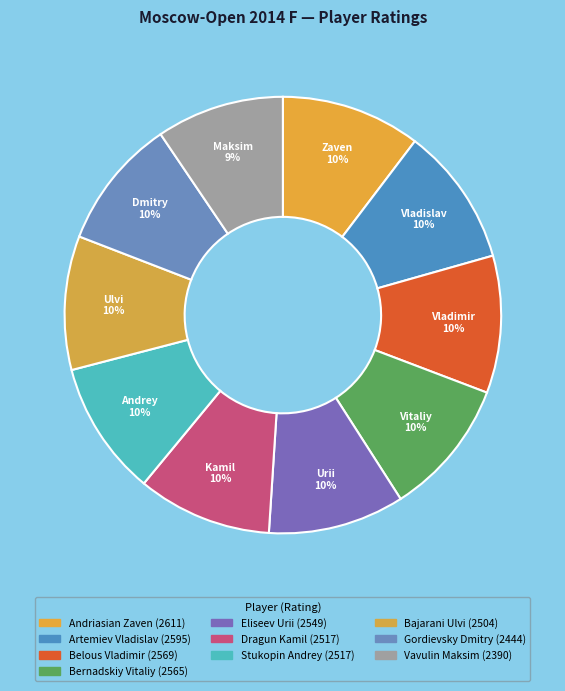

Does Gordievsky Dmitry account for over 50% of the chart?

No